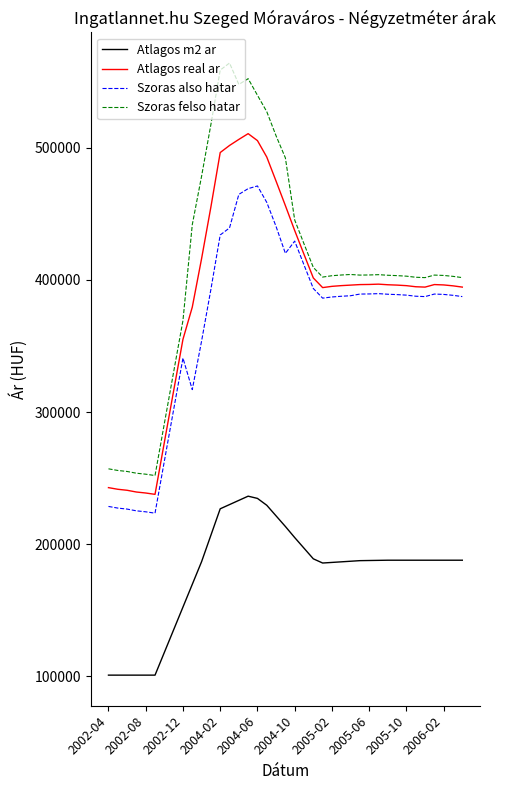

True or false: Atlagos real ar and Atlagos m2 ar intersect in this chart.

False